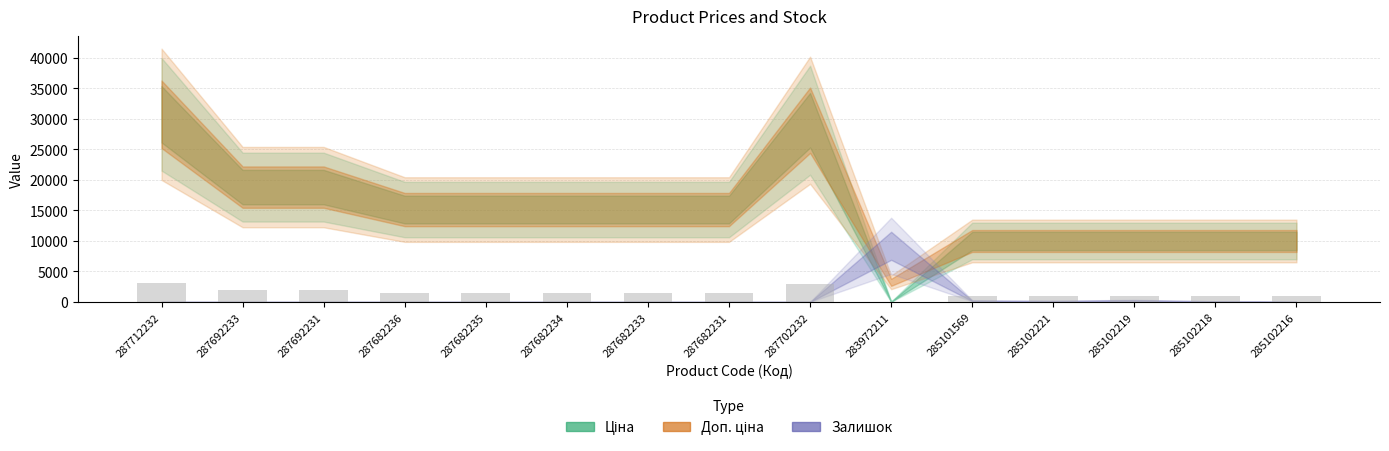

The chart shows a value of 1512.0 at 287682231. True or false?

True